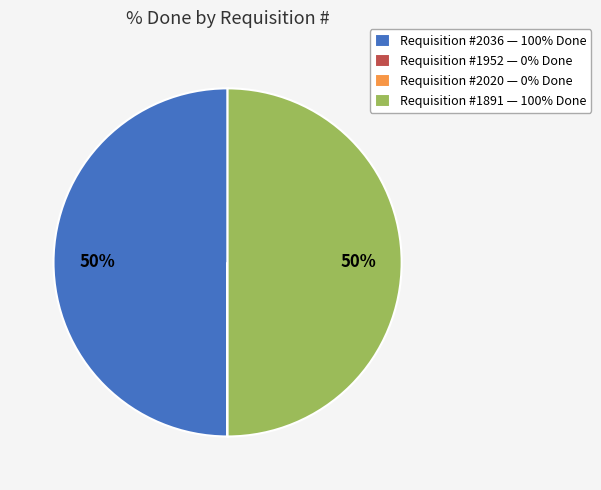

To the nearest percent, what is the average slice percentage?

25%